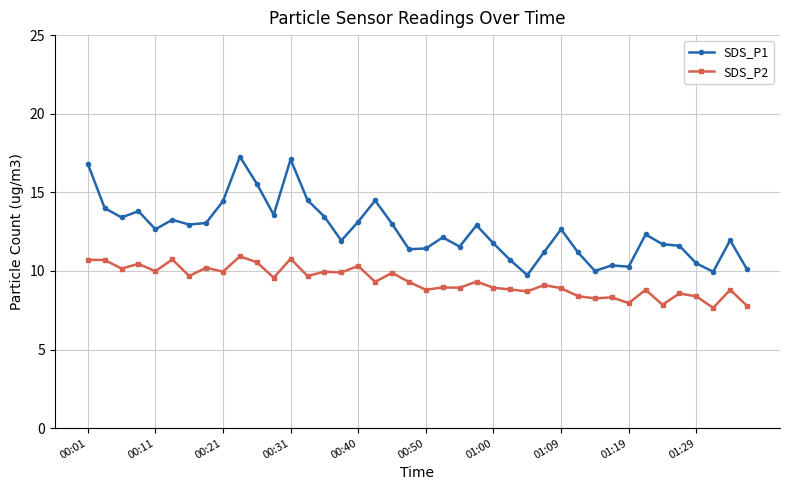

How many categories are shown in the chart?

40